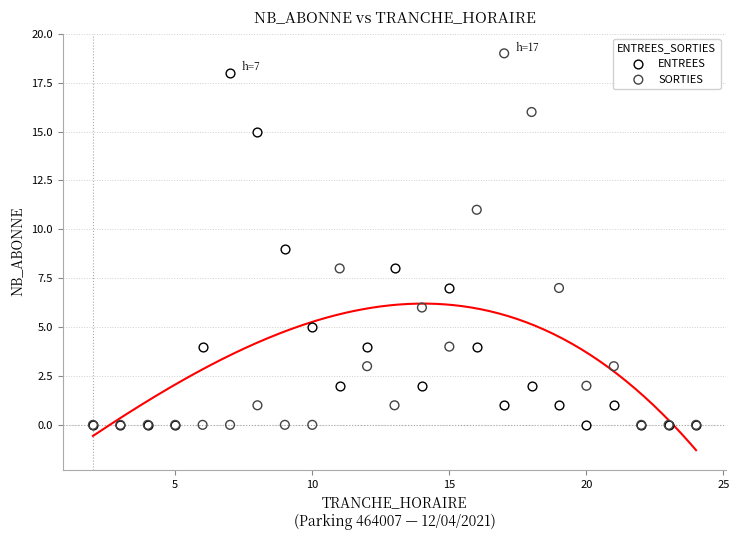

Which series reaches the maximum Y coordinate?

SORTIES